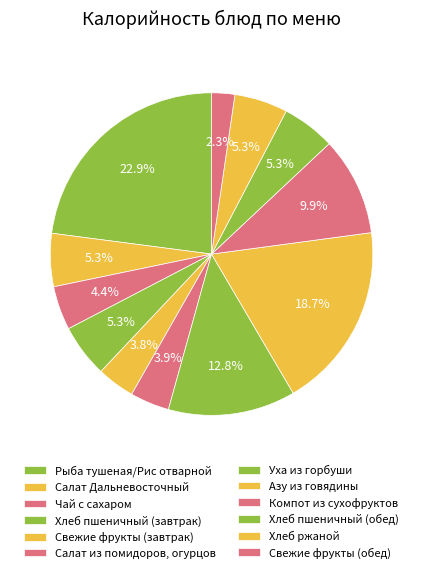

Count the number of slices in the pie.

12